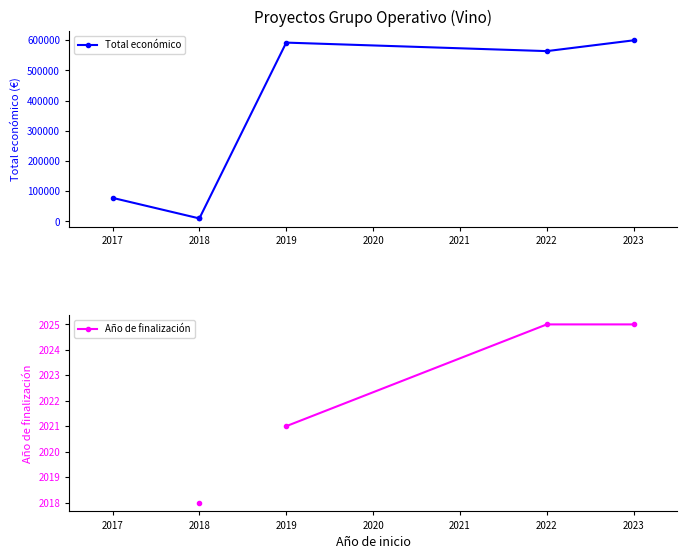

Read the Año de finalización value at 2023.

2025.0